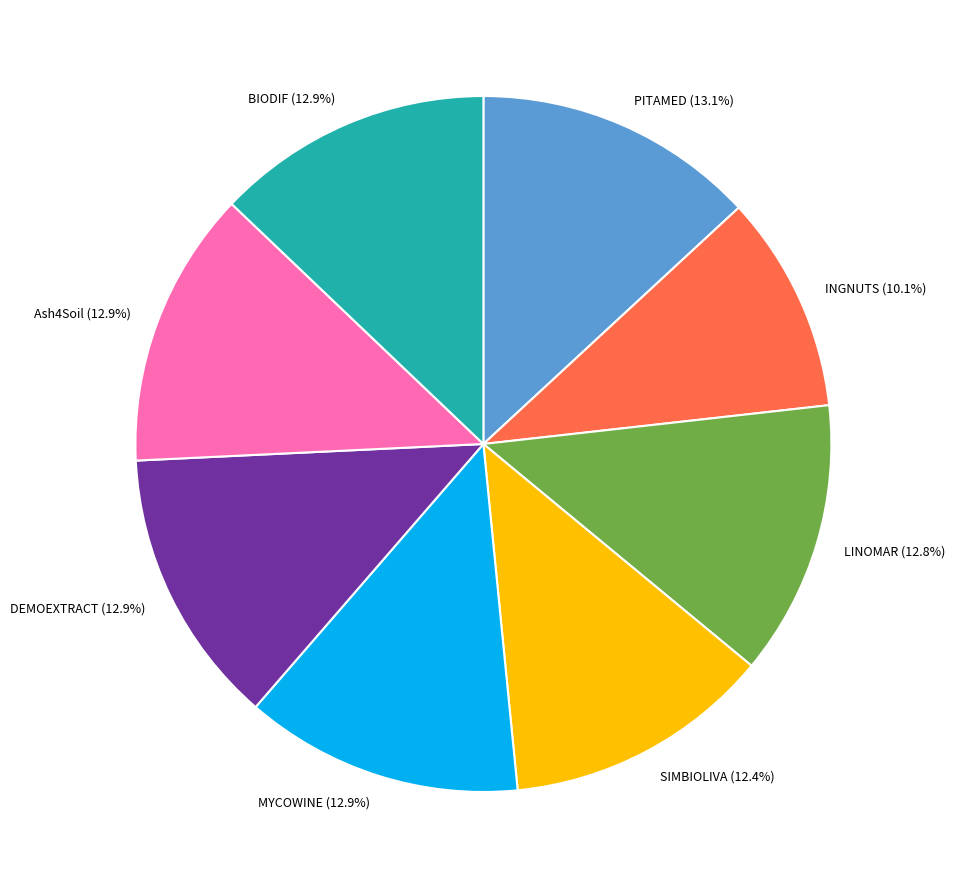

True or false: MYCOWINE accounts for 6% of the total.

False